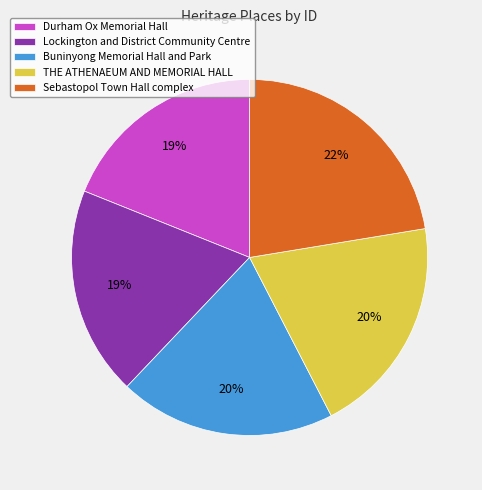

Which category has the biggest portion of the pie?

Sebastopol Town Hall complex